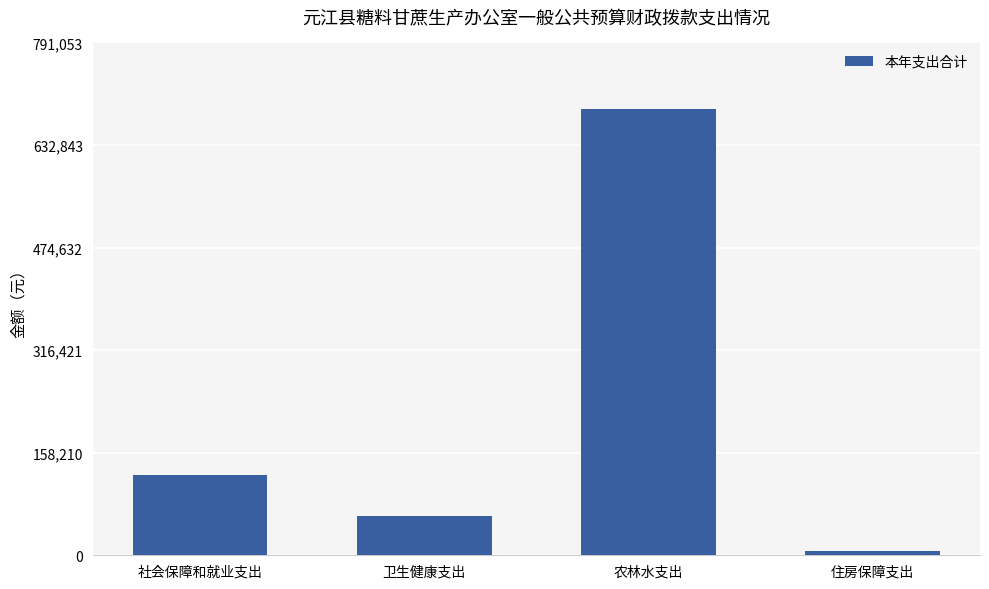

Is it true that the value at 社会保障和就业支出 is 80161.7?

False